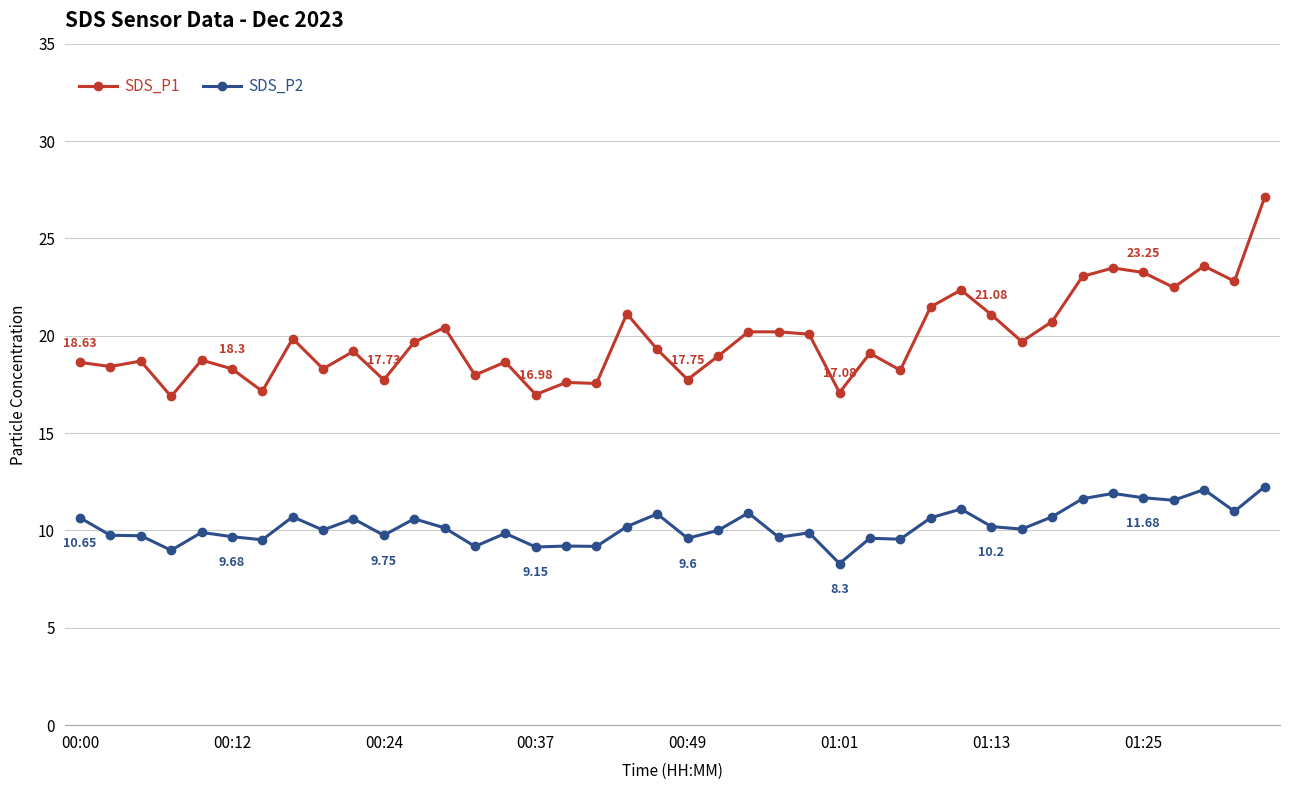

Which series has the widest spread of values?

SDS_P1